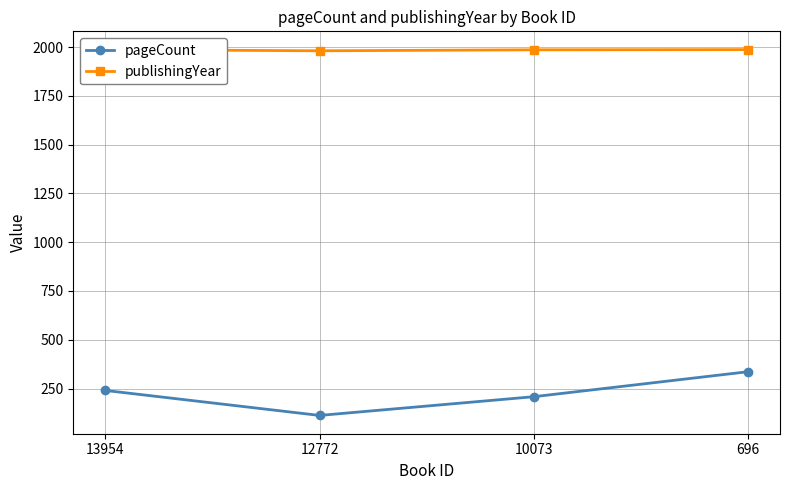

At which label is publishingYear closest to 1984?

10073